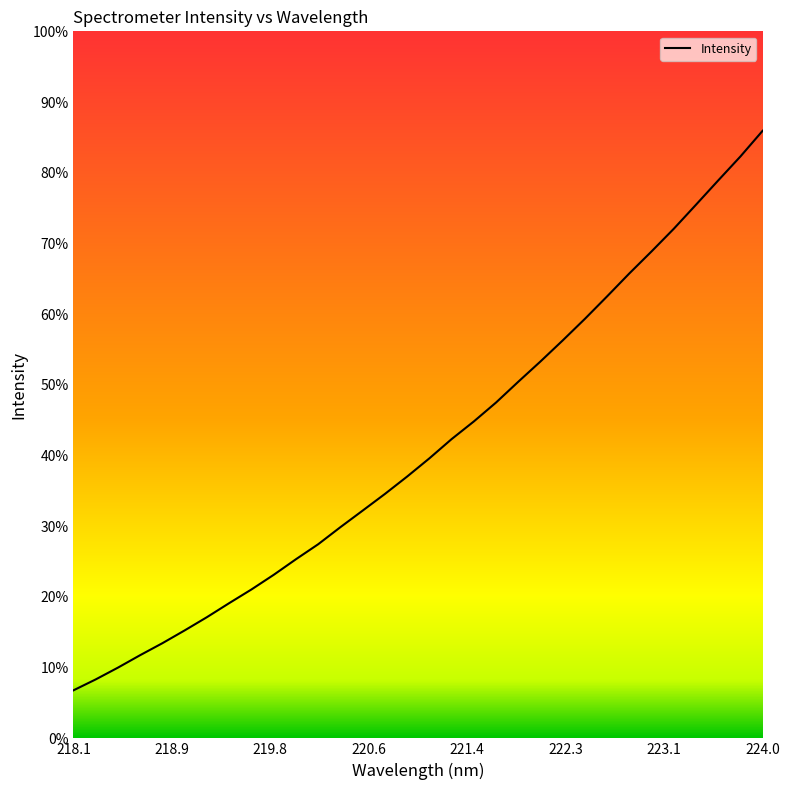

Is this an area chart (filled region under the line)?

No